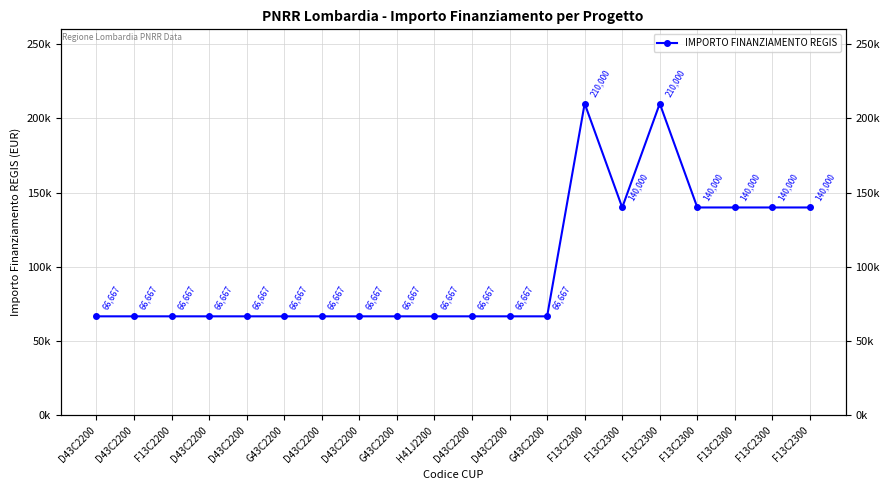

What is the difference between the maximum and minimum values?

143333.3